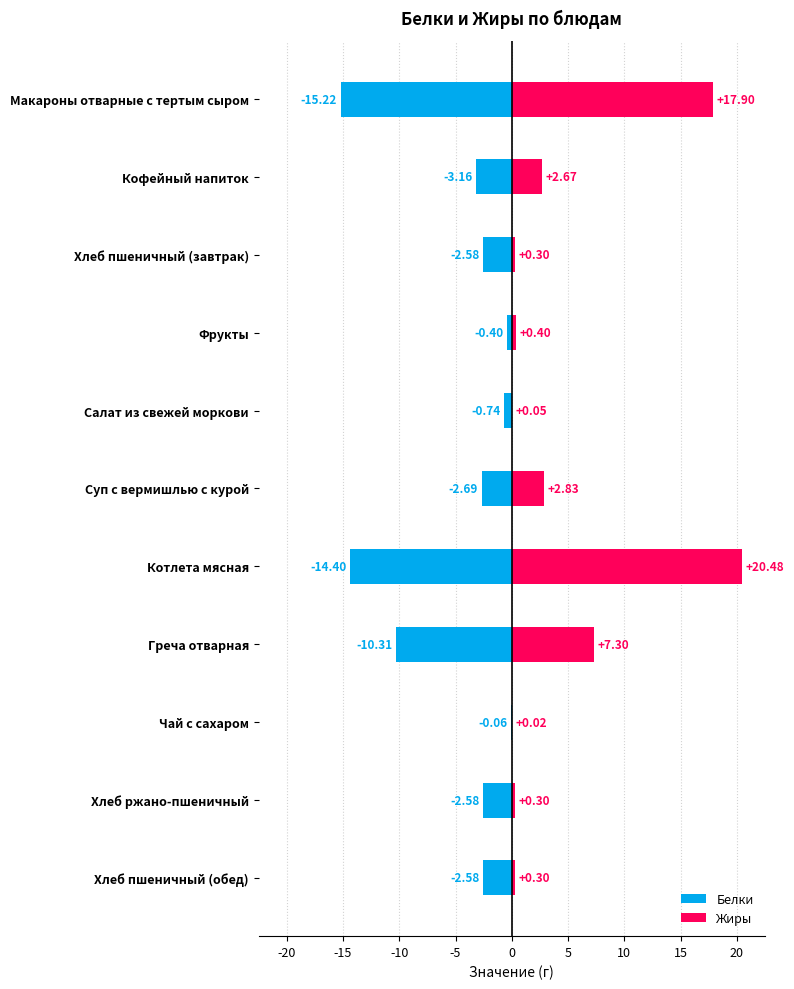

At Хлеб пшеничный (завтрак), list the series in order from largest to smallest.

Жиры, Белки